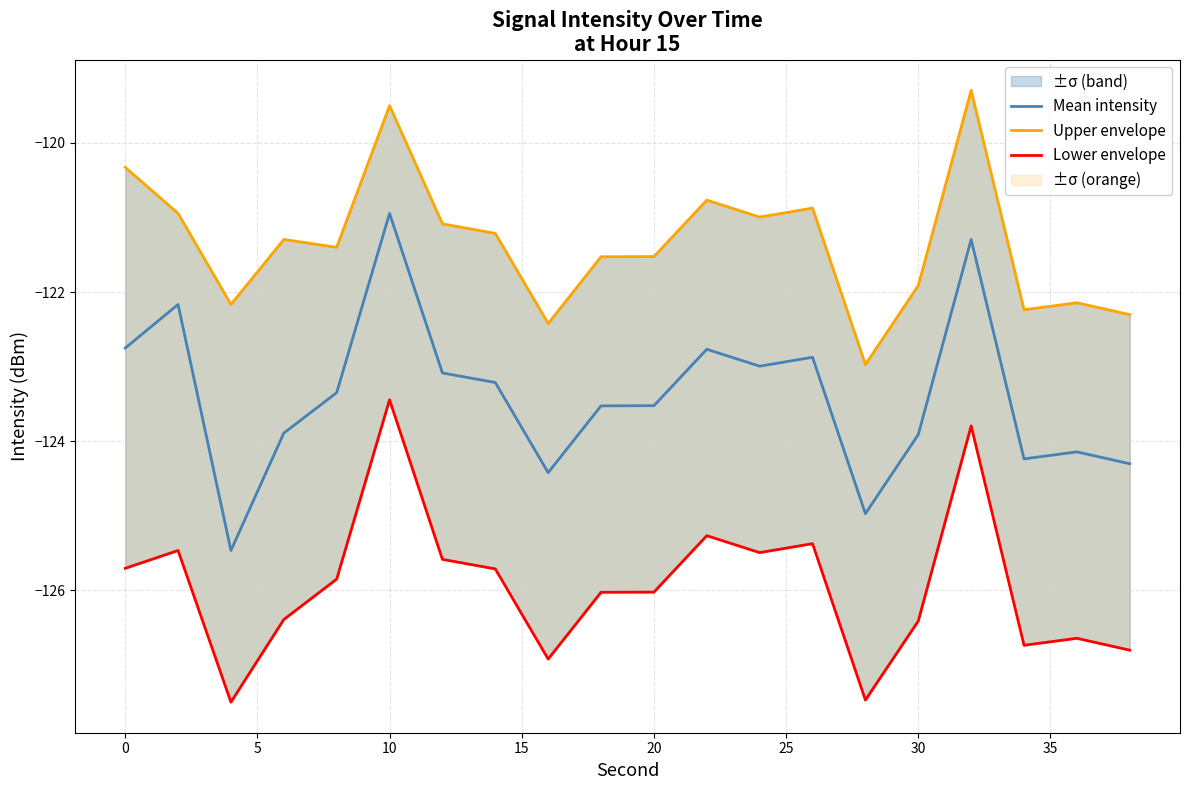

How many values in the Mean intensity series exceed -123?

7